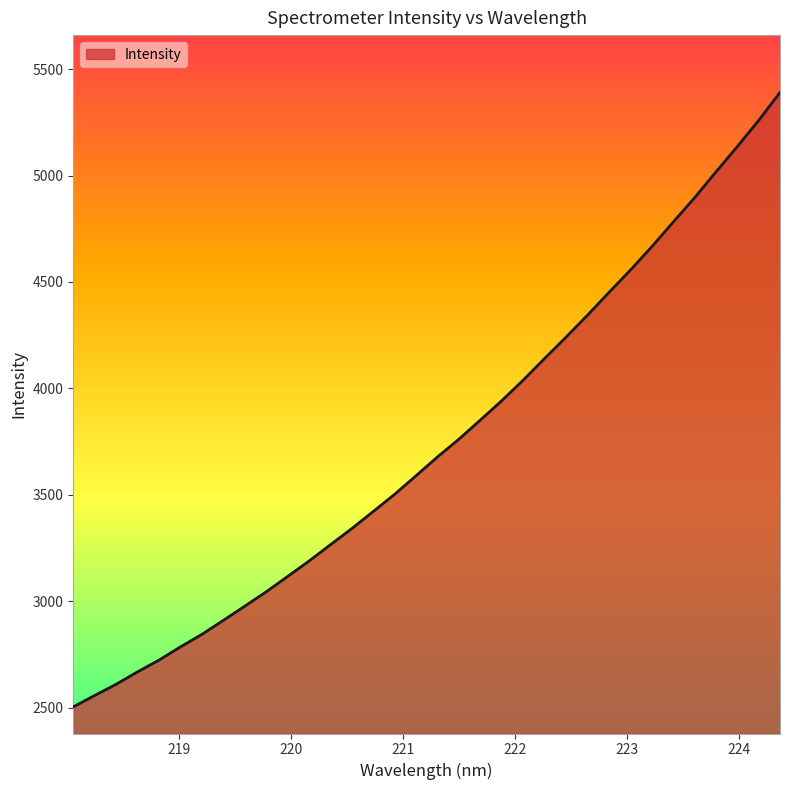

What is the sum of all values?

127185.6